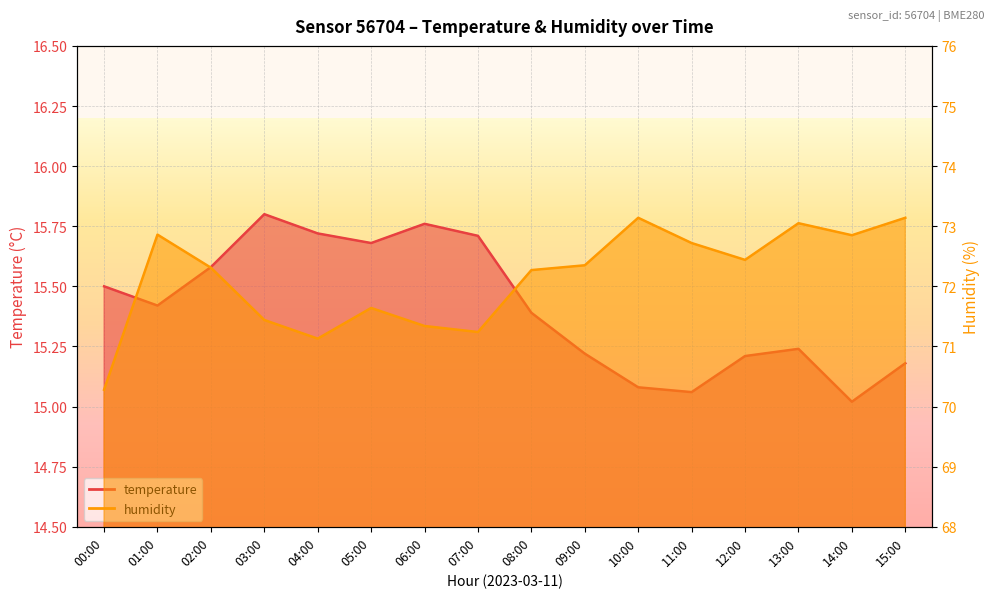

How many distinct data groups are displayed?

2